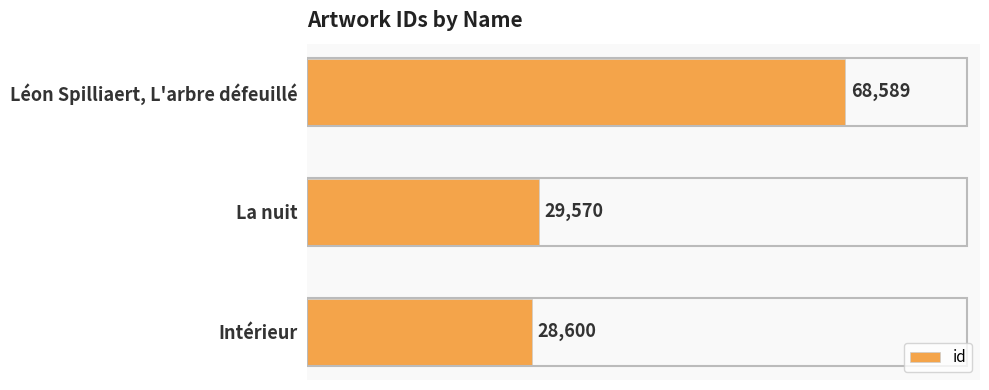

What is the sum of all values?

126759